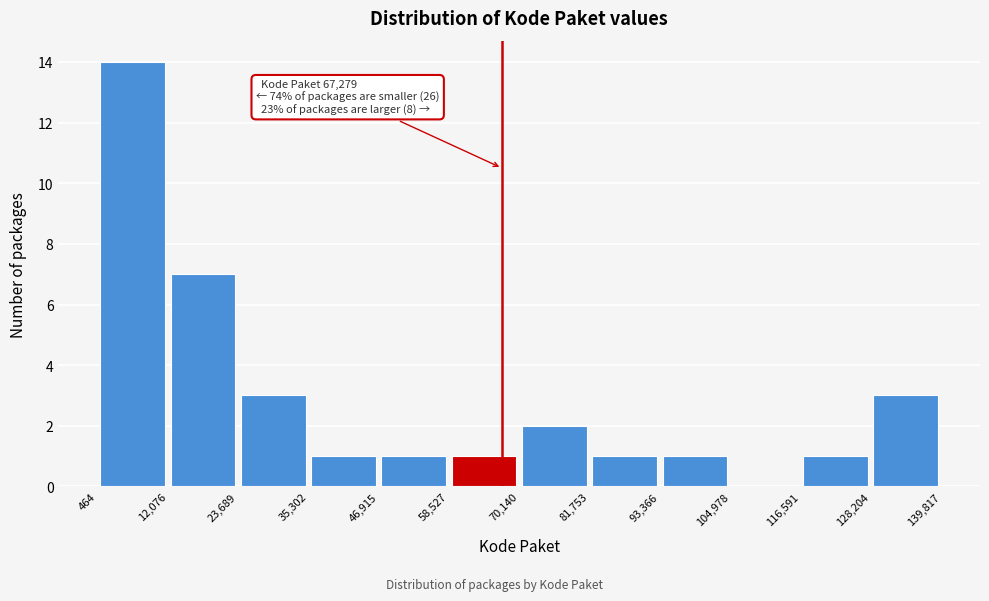

Over which range of the x-axis is the bar tallest?

464 to 12,076